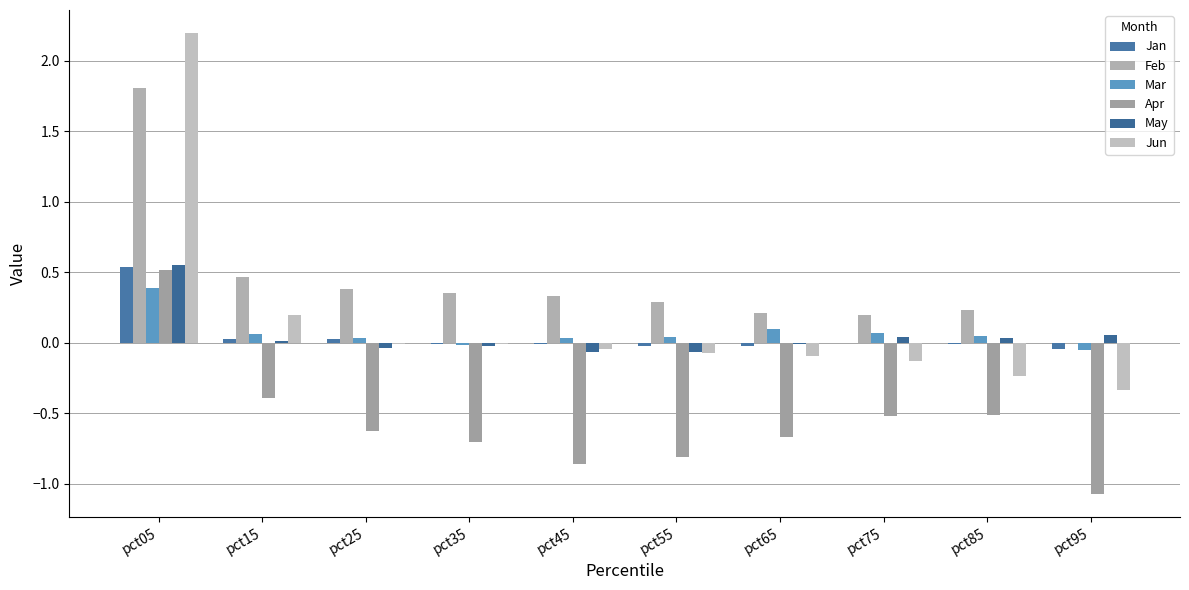

List the labels in order of Jan value, largest first.

pct05, pct25, pct15, pct75, pct45, pct35, pct85, pct65, pct55, pct95